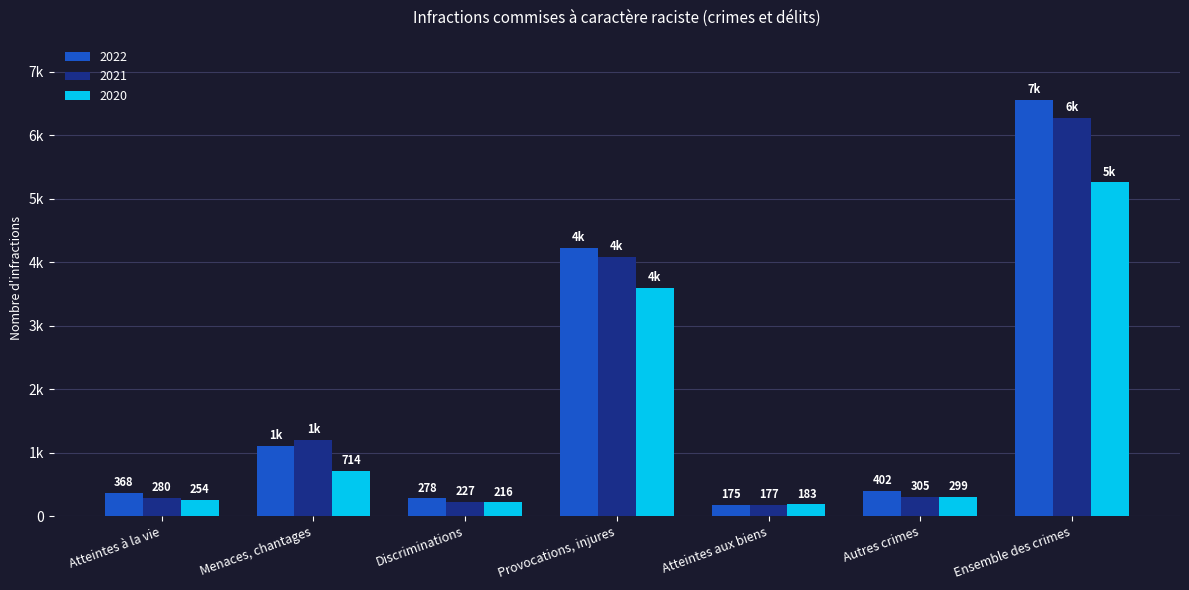

What is the sum of all 2022 values?

13110